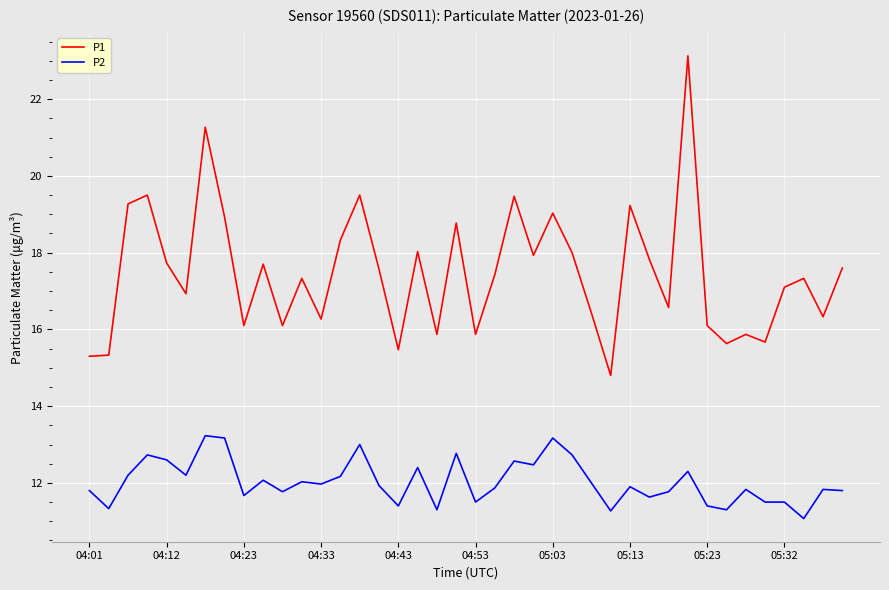

List the series in order of their overall mean, lowest first.

P2, P1